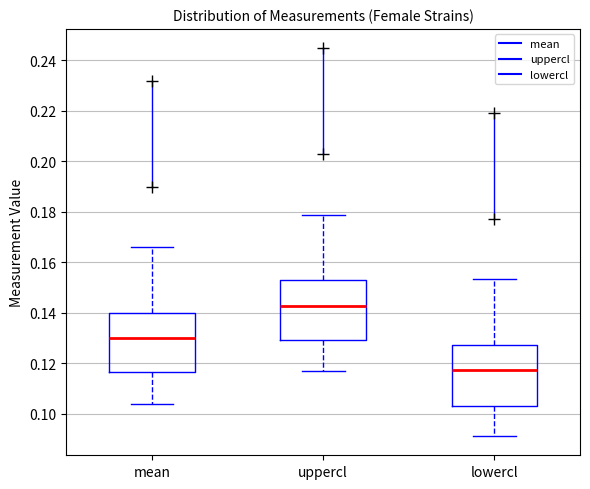

Where does the median line of the box for mean sit on the y-axis? The values are not printed on the chart, so give them approximately, as read against the axis.

0.130